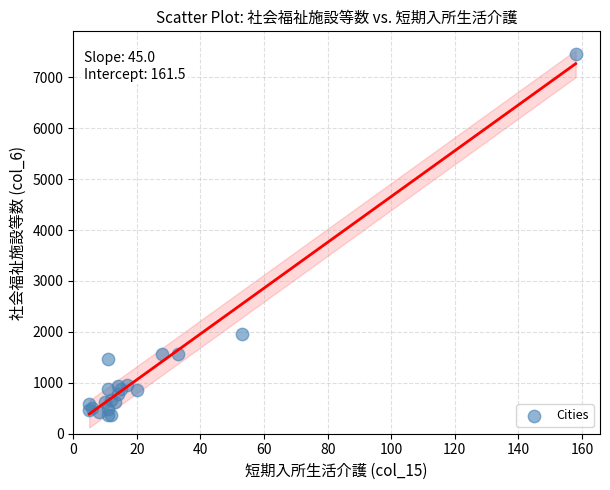

What Y value in the scatter plot is closest to 3911?

1951